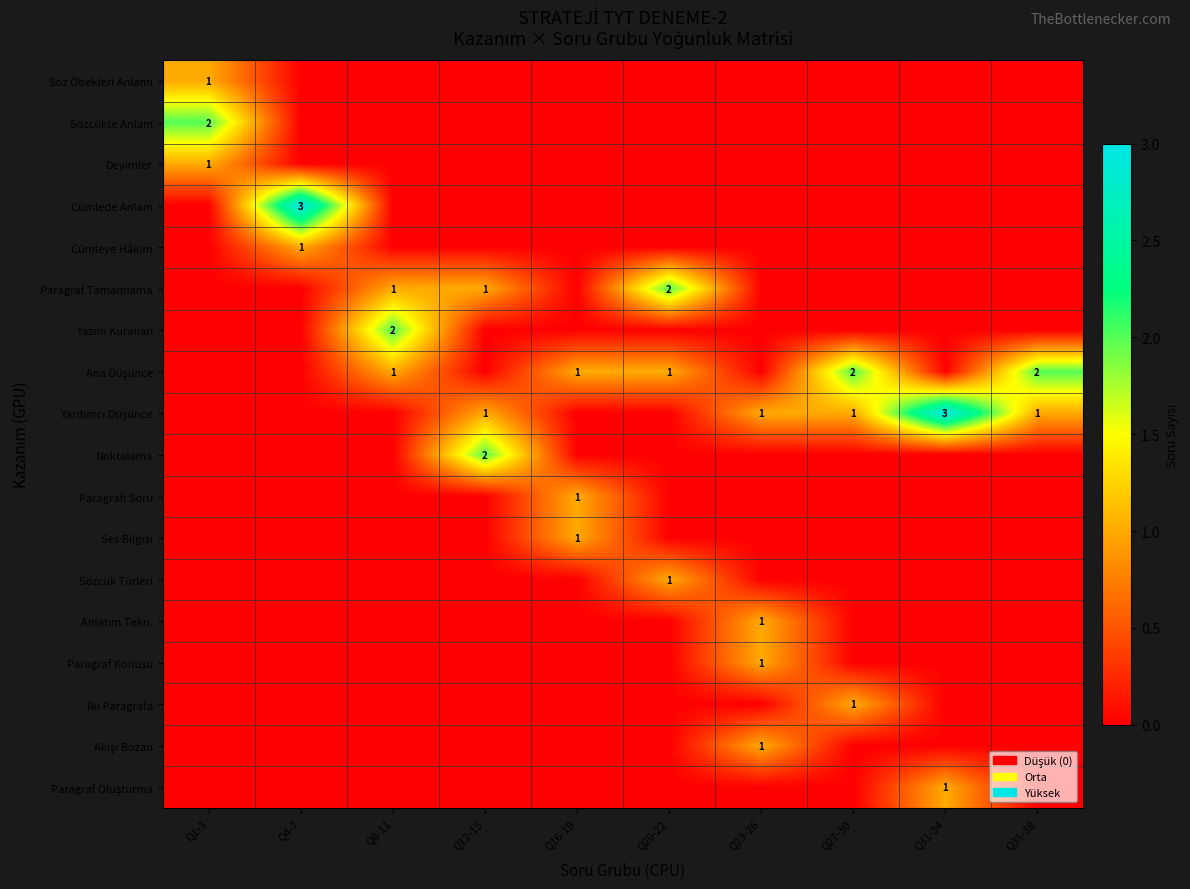

The value of Paragraf Tamamlama at Q12-15 is 0. True or false?

False